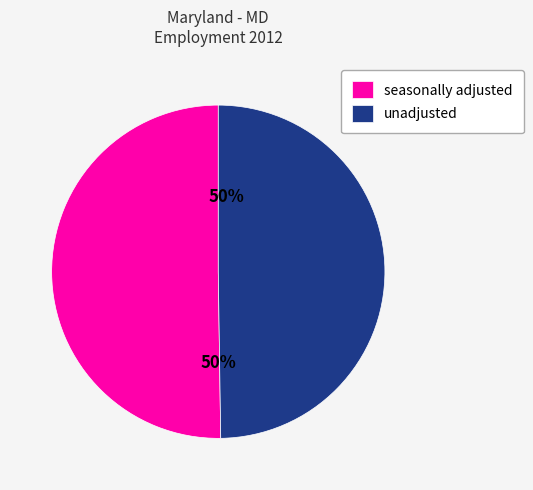

What percentage is the unadjusted slice, to the nearest percent?

50%